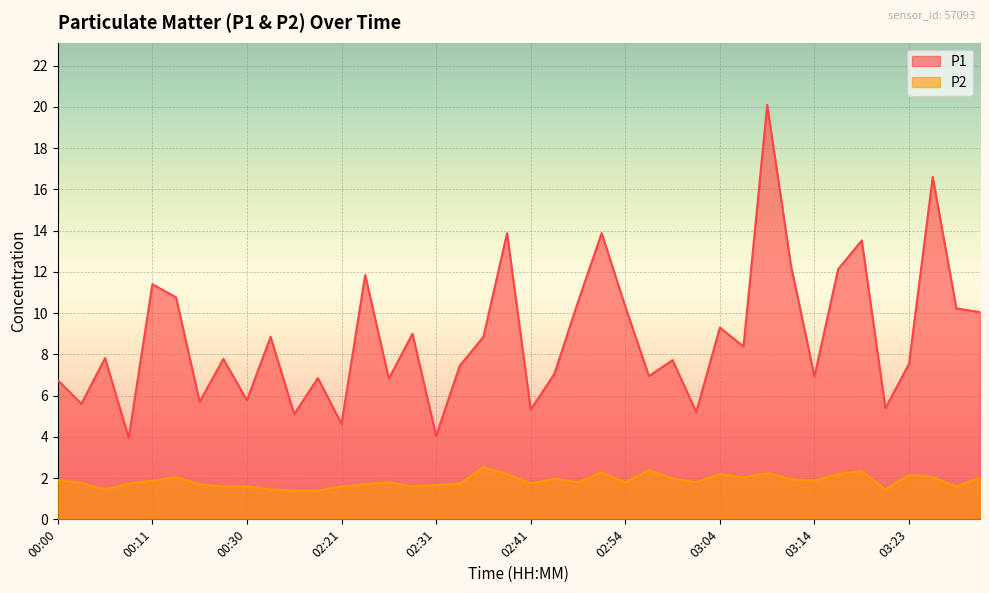

What is the difference between the highest and lowest values at 01:43?

7.4